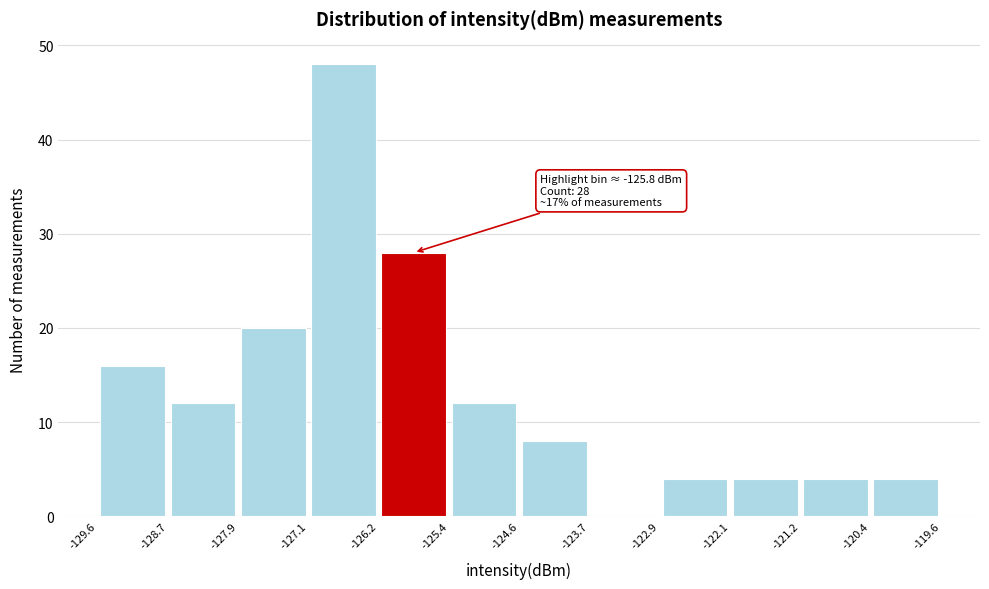

Which range on the x-axis has the tallest bar?

-127.1 to -126.2